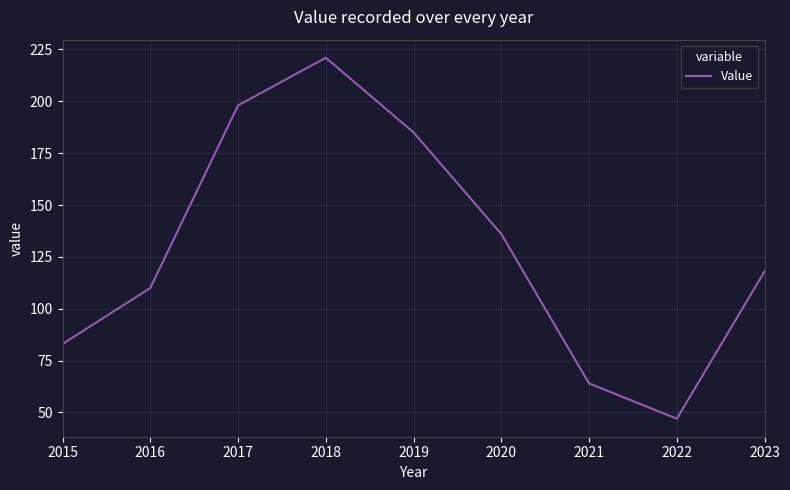

Rank the categories by value from lowest to highest.

2022, 2021, 2015, 2016, 2023, 2020, 2019, 2017, 2018